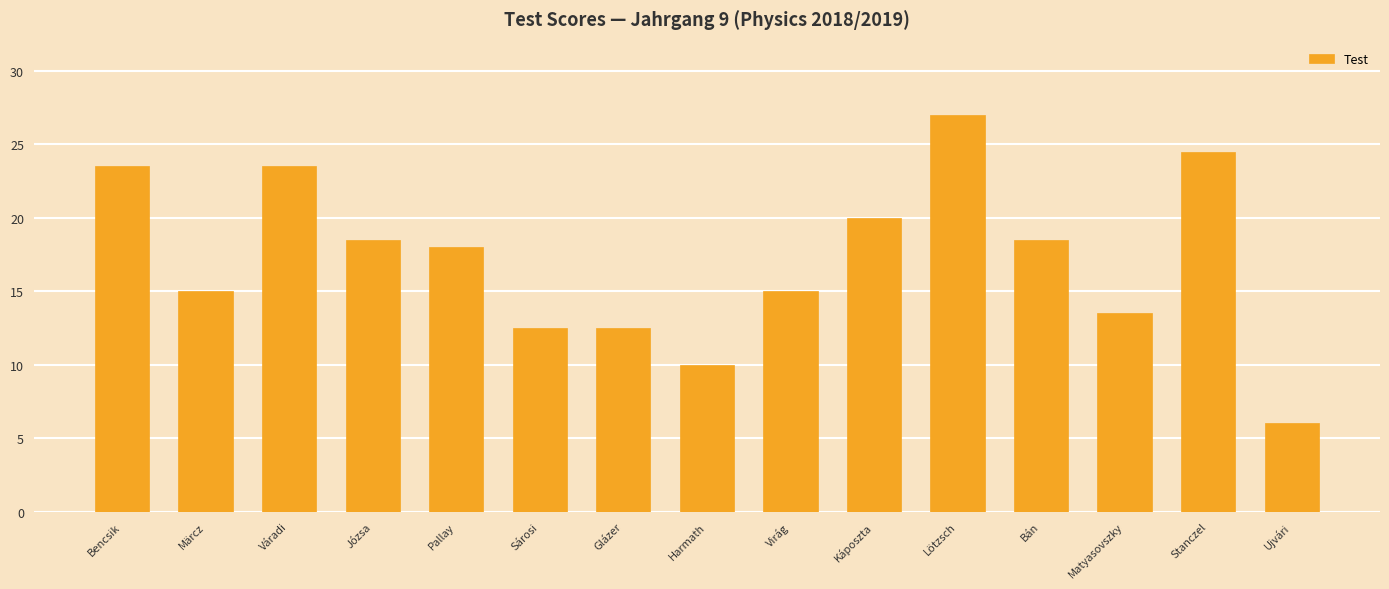

The chart shows a value of 24.5 at Pallay. True or false?

False